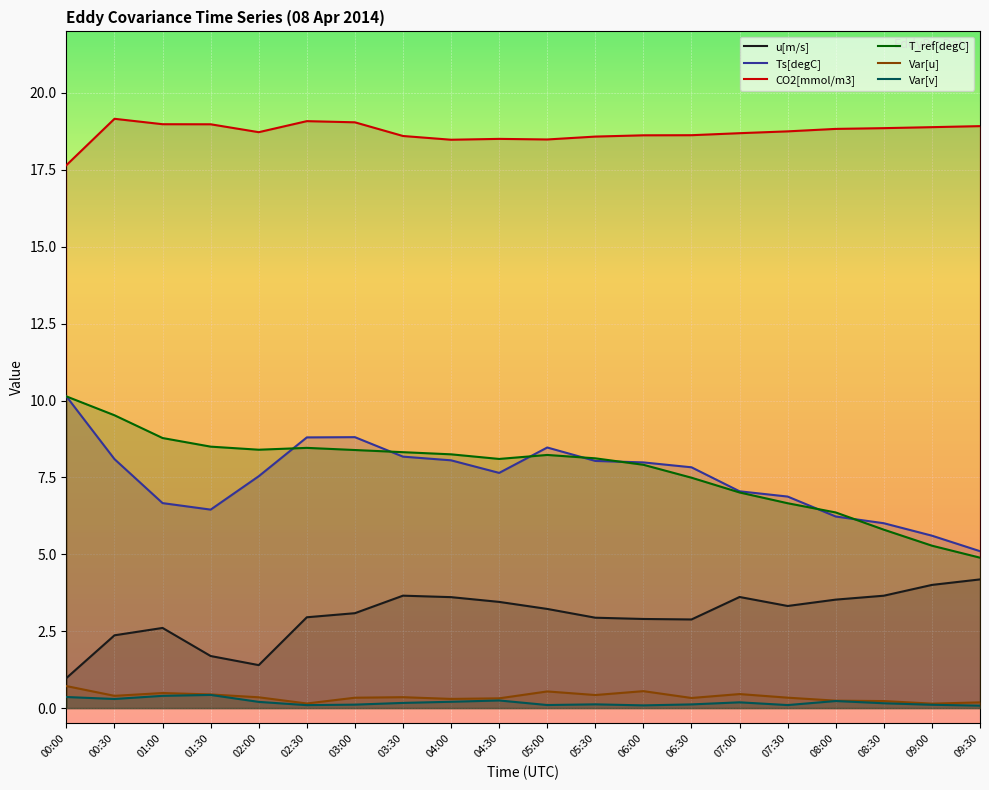

True or false: u[m/s] has more than 1 interior local peaks.

True